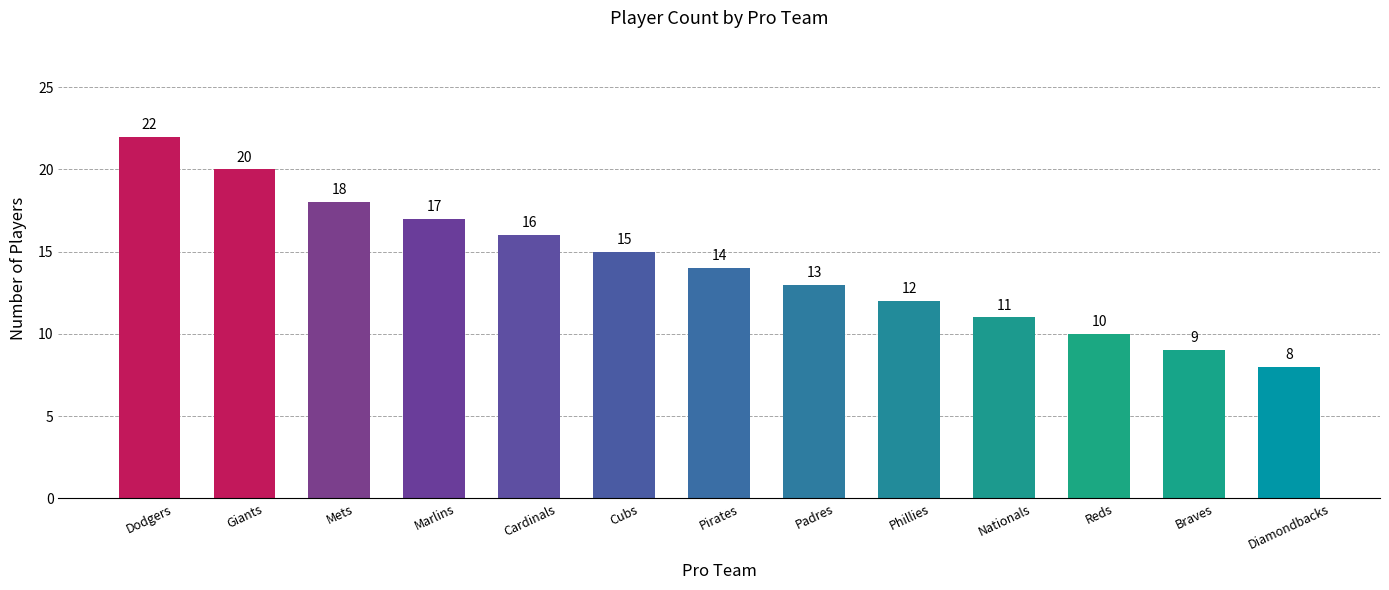

Reading left to right, transcribe all the data shown in this chart.

Dodgers=22	Giants=20	Mets=18	Marlins=17	Cardinals=16	Cubs=15	Pirates=14	Padres=13	Phillies=12	Nationals=11	Reds=10	Braves=9	Diamondbacks=8